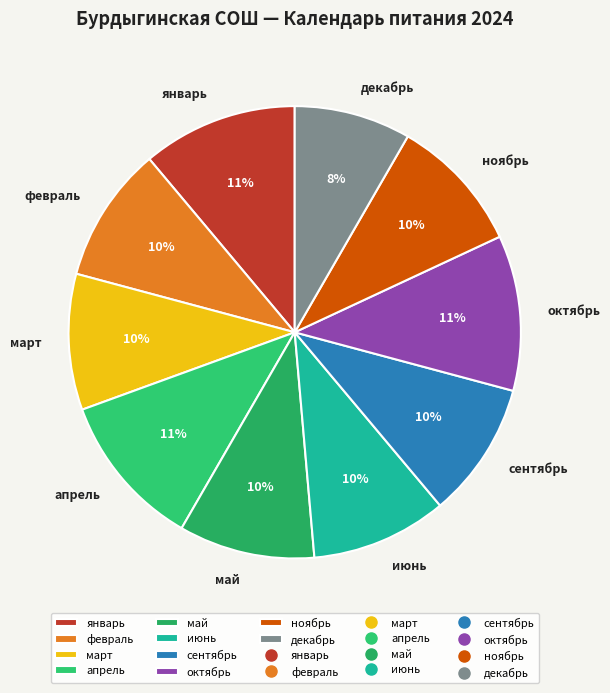

Which category has the smallest portion of the pie?

декабрь